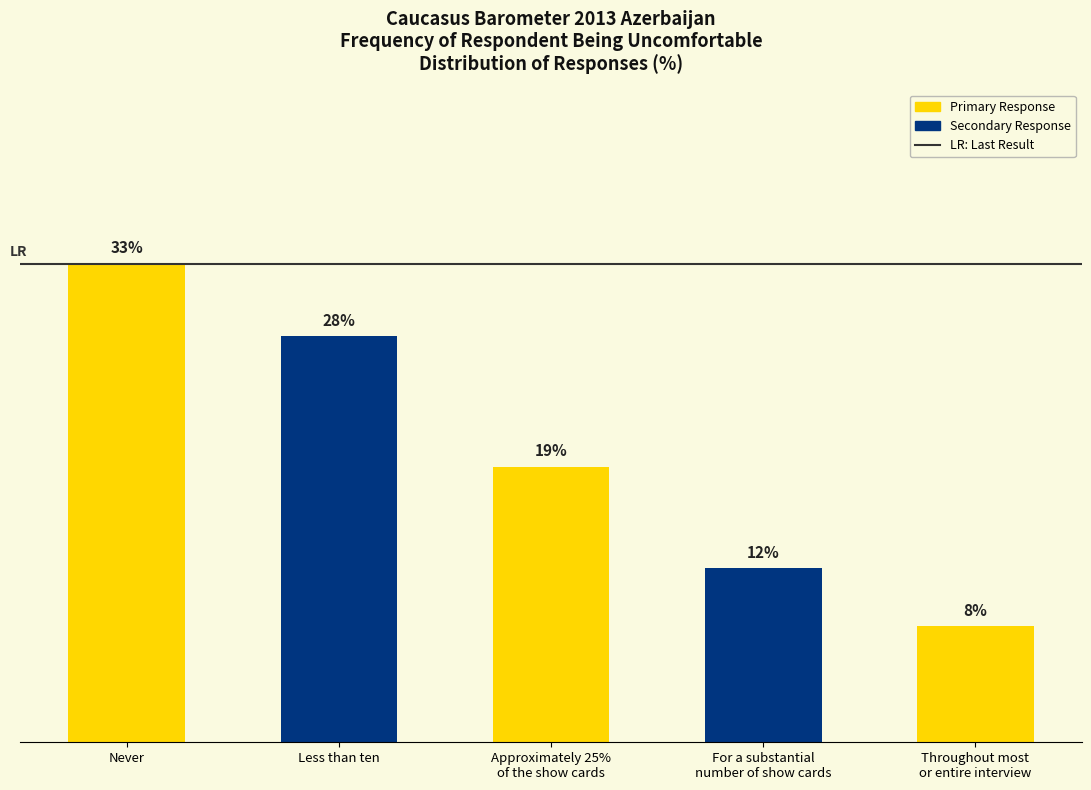

At which label does the data first exceed 19?

Never